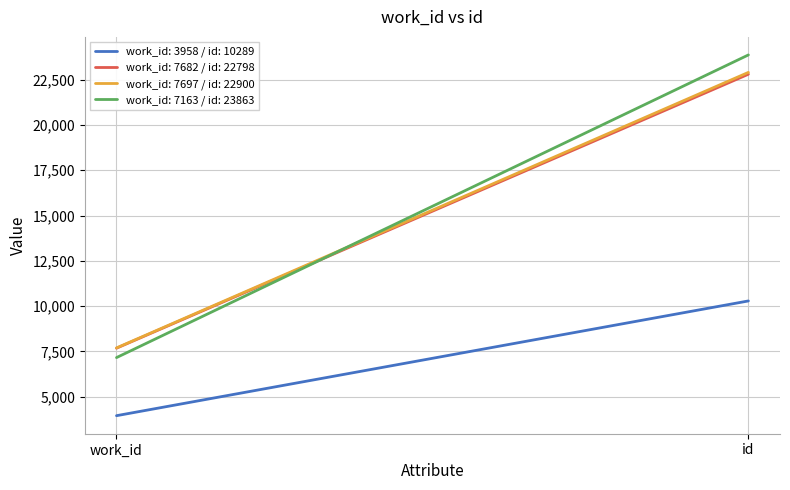

What is the difference between the highest and lowest values at work_id?

3739